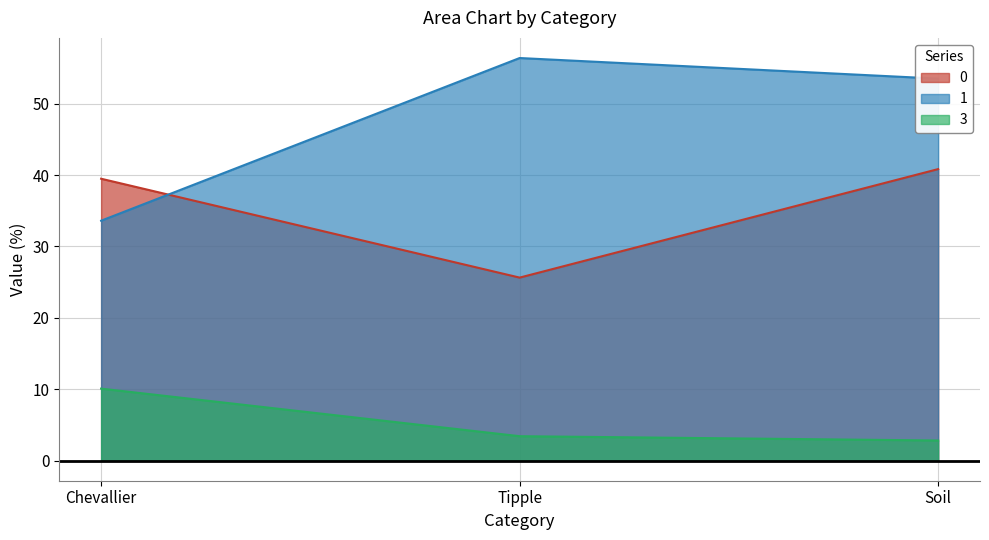

True or false: 1 has a value of 56.4 at Tipple.

True